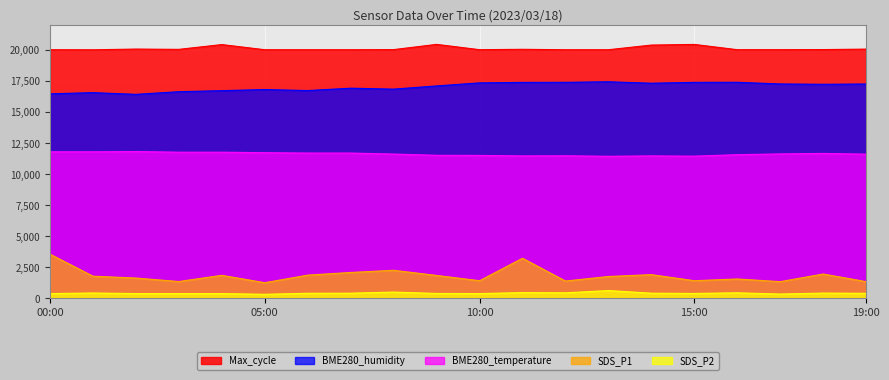

Which category has the lowest value across all series?

05:00